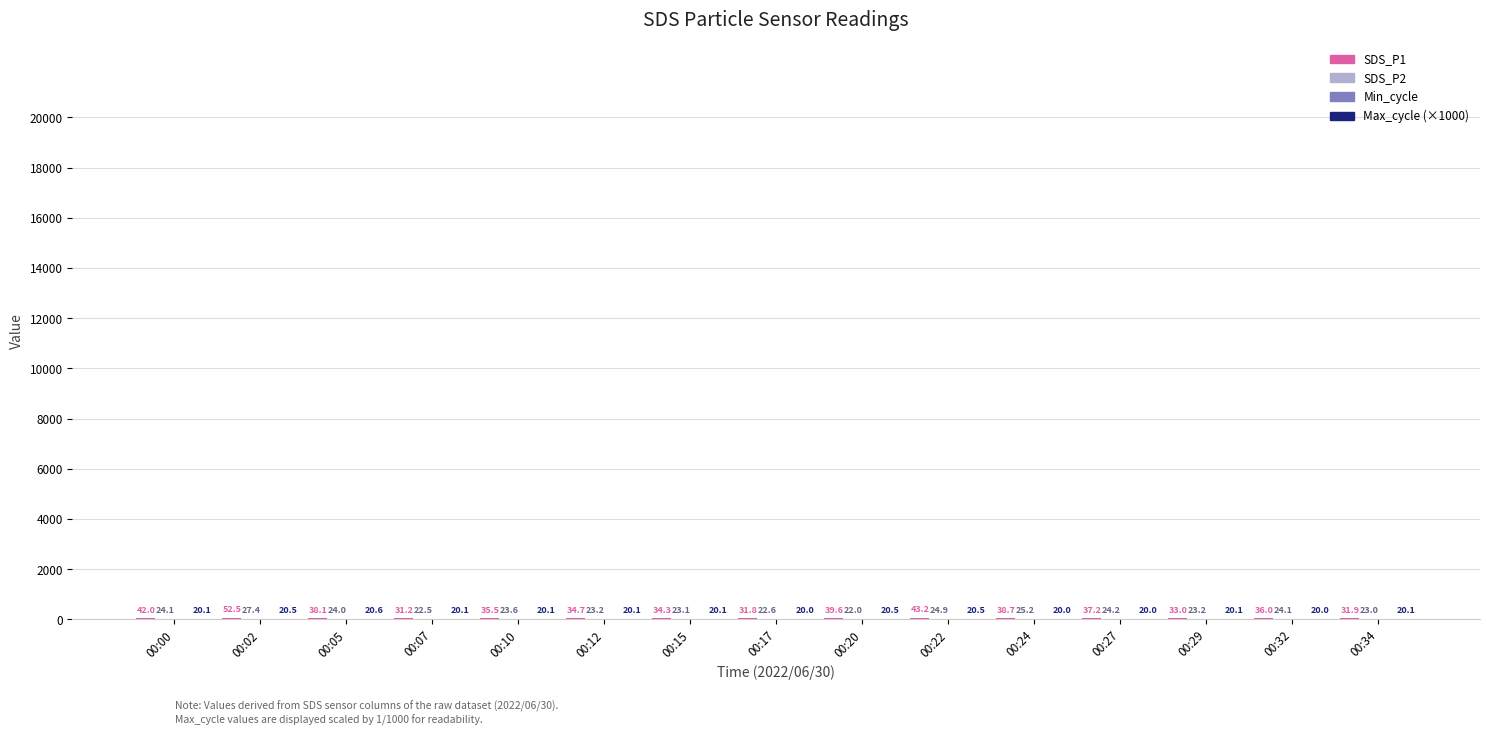

At which category does the chart reach its peak across all series?

00:02